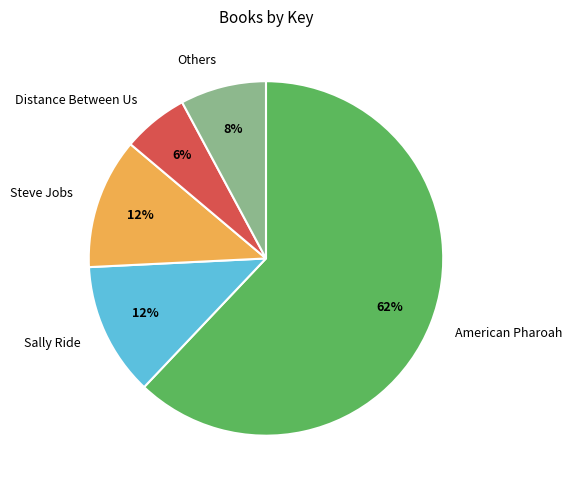

Is there a majority slice in this chart?

Yes